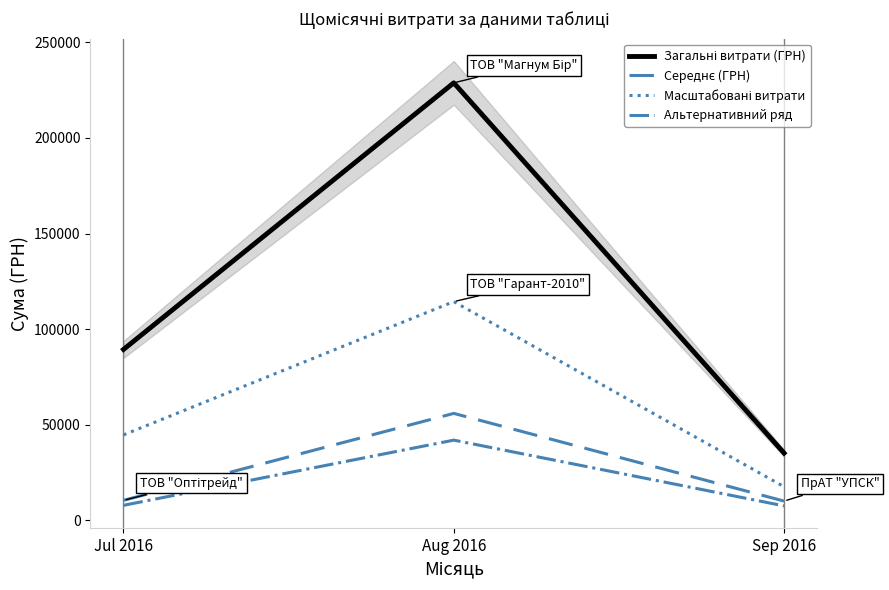

Rank the series at Jul 2016 from highest to lowest value.

Загальні витрати (ГРН), Масштабовані витрати, Середнє (ГРН), Альтернативний ряд